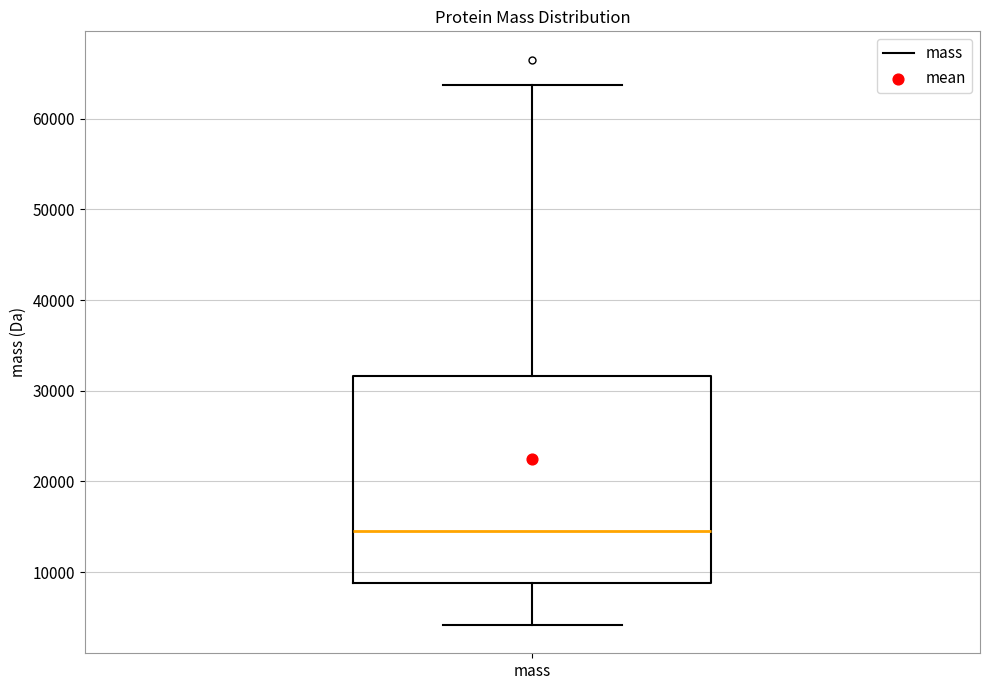

Transcribe this box plot: give where the median line is, the range the box spans, and where the two whiskers end, as read against the y-axis. The values are not printed on the chart, so give them approximately, as read against the axis.

median 14000, box 9000 to 32000, whiskers 4000 to 64000